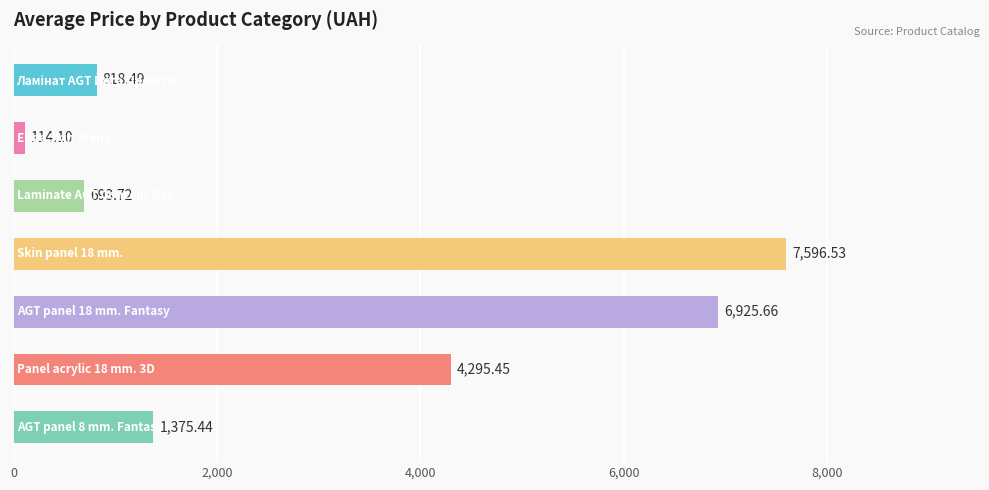

What is the average value?

3117.1